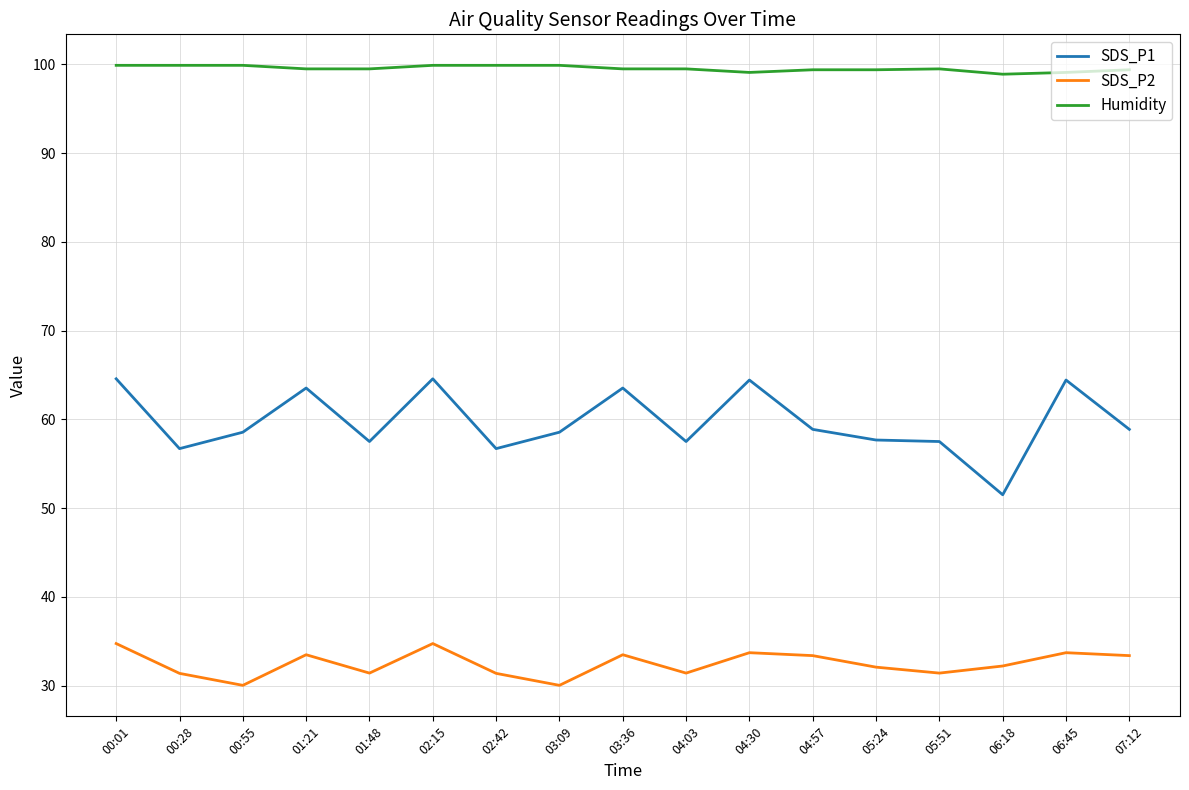

True or false: SDS_P1 and SDS_P2 intersect in this chart.

False